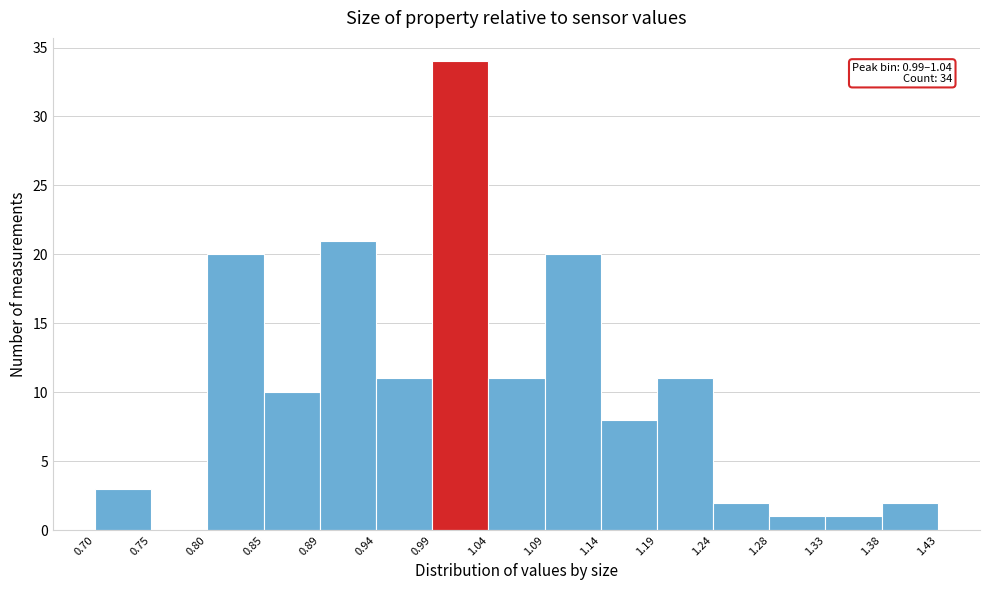

Which range on the x-axis has the tallest bar?

0.99 to 1.04